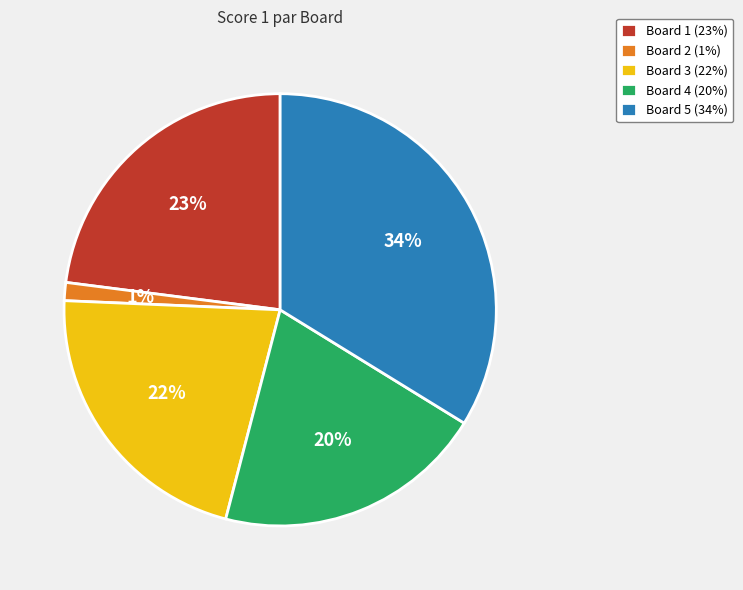

True or false: Board 2 accounts for 1% of the total.

True